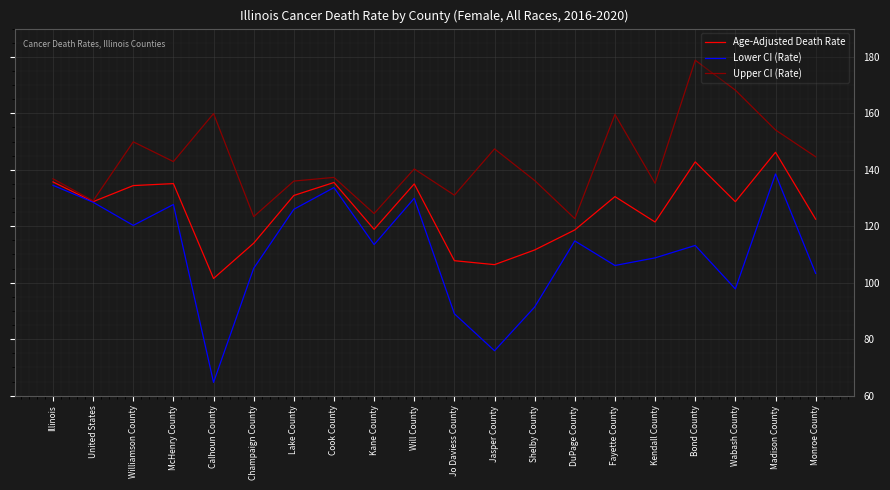

The Lower CI (Rate) series shows 114.8 at DuPage County. True or false?

True